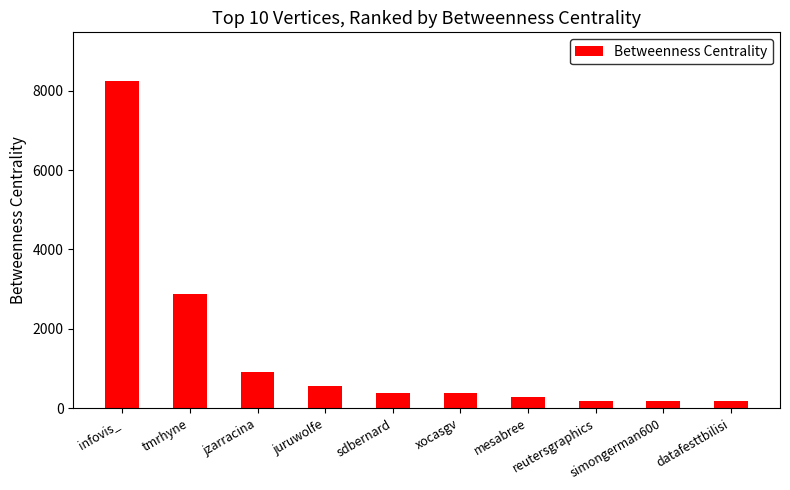

What is the label of the 10th bar from the left?

datafesttbilisi